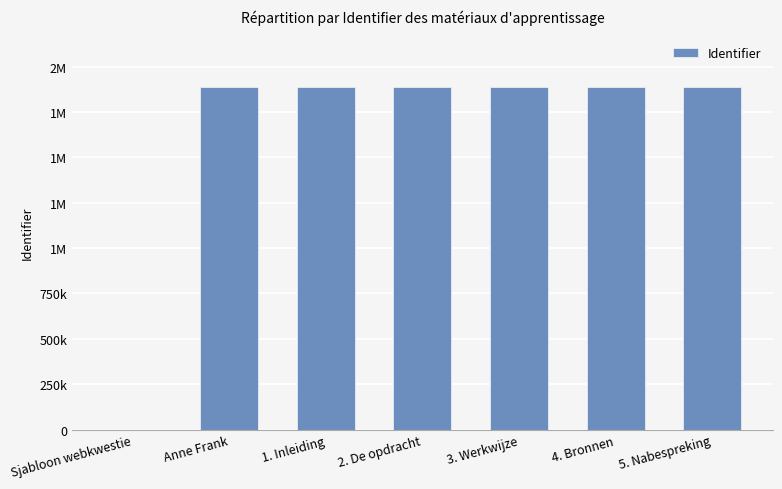

What is the label of the 4th bar from the left?

2. De opdracht